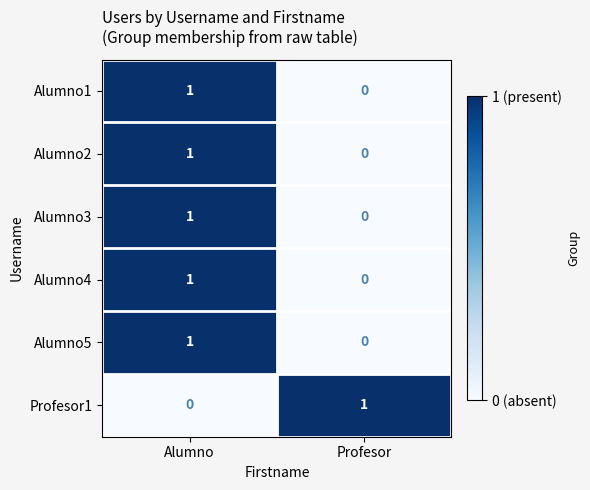

At which label is Profesor1 closest to 0?

Alumno